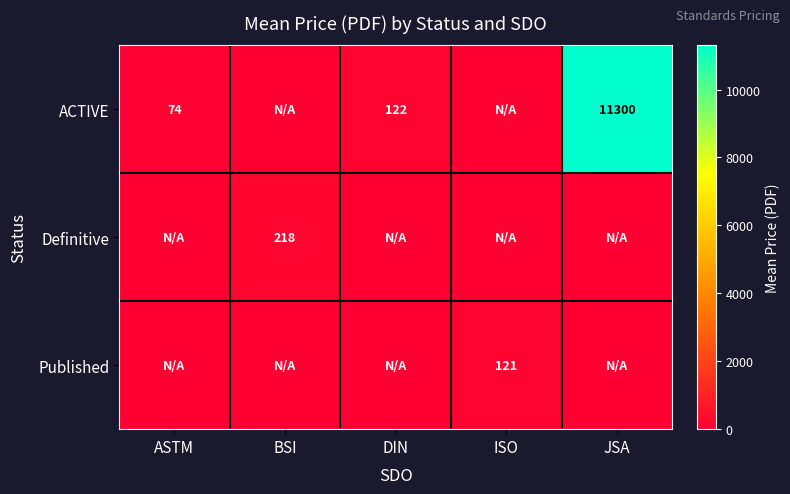

Count the number of categories in the chart.

5